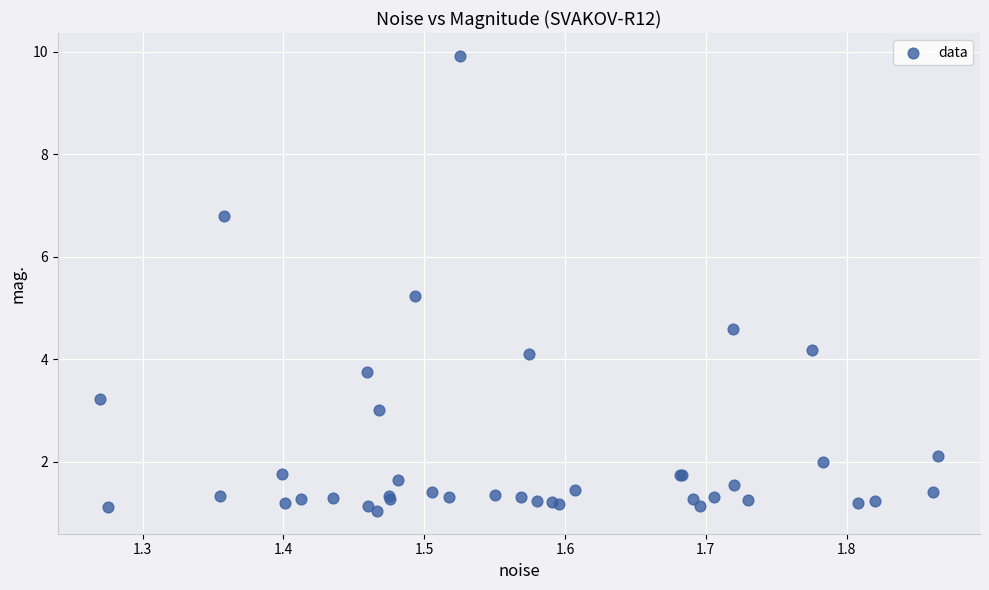

What Y value in the scatter plot is closest to 5?

5.2